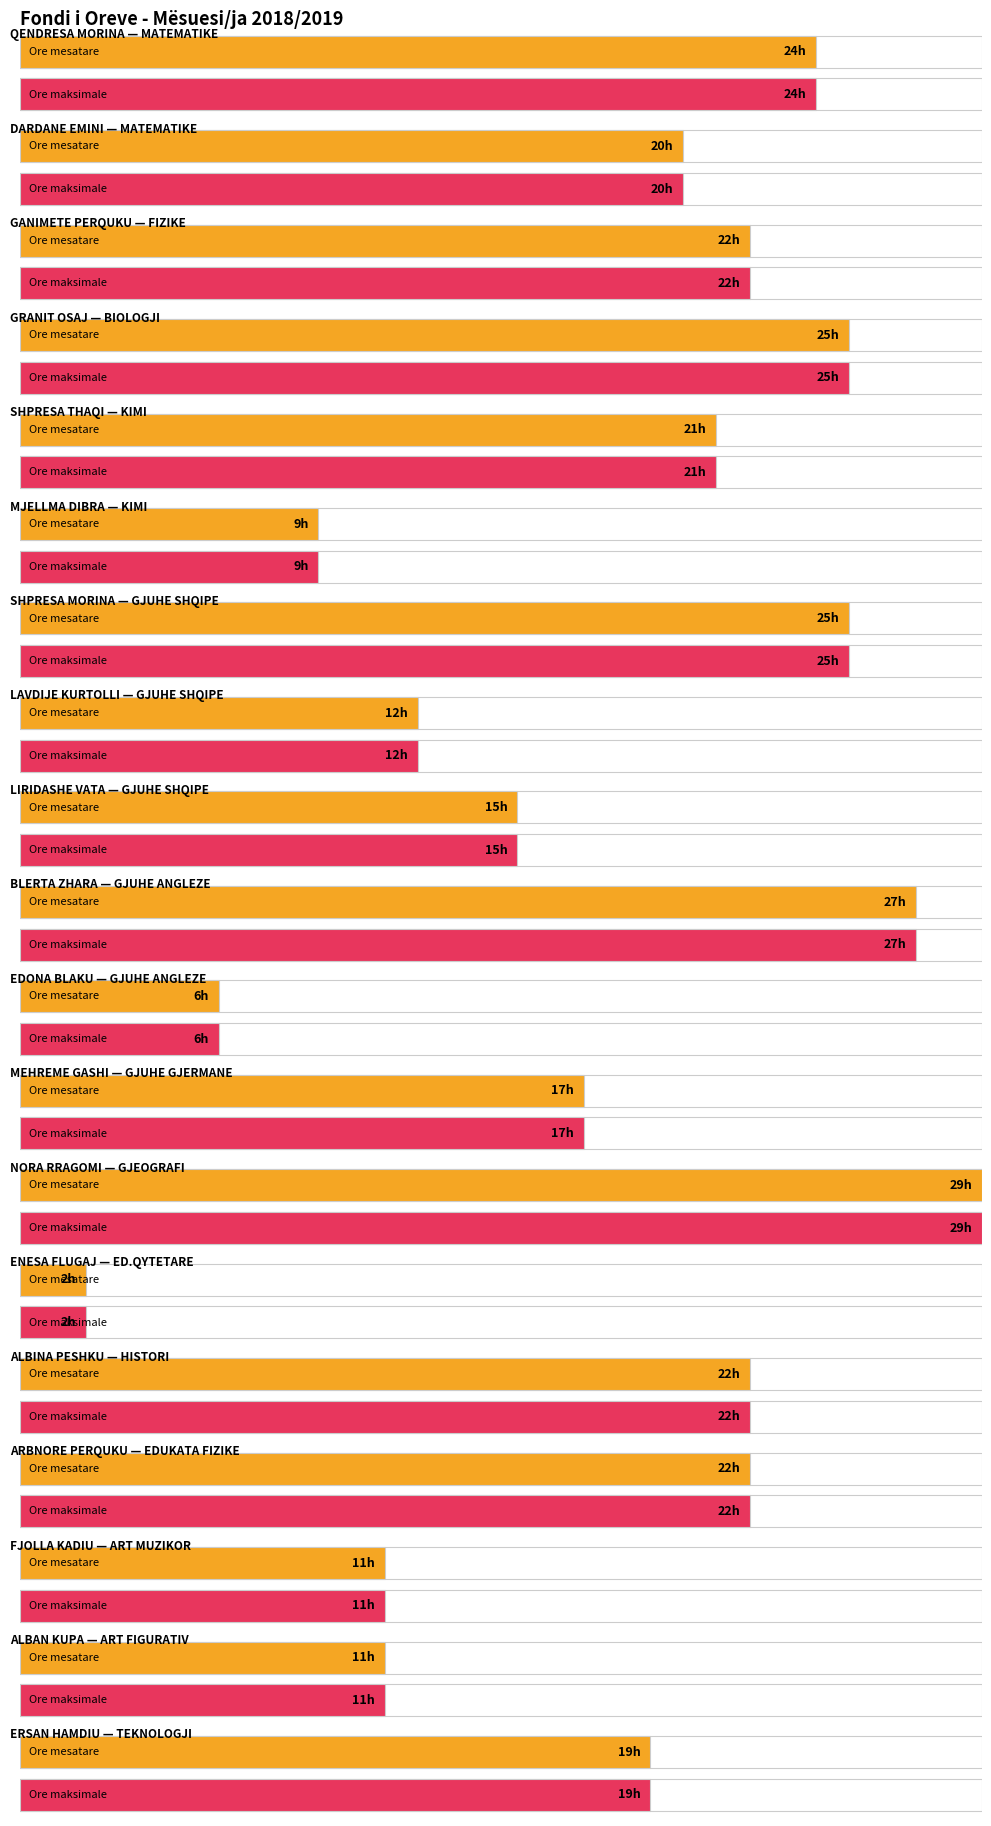

How many distinct data groups are displayed?

2